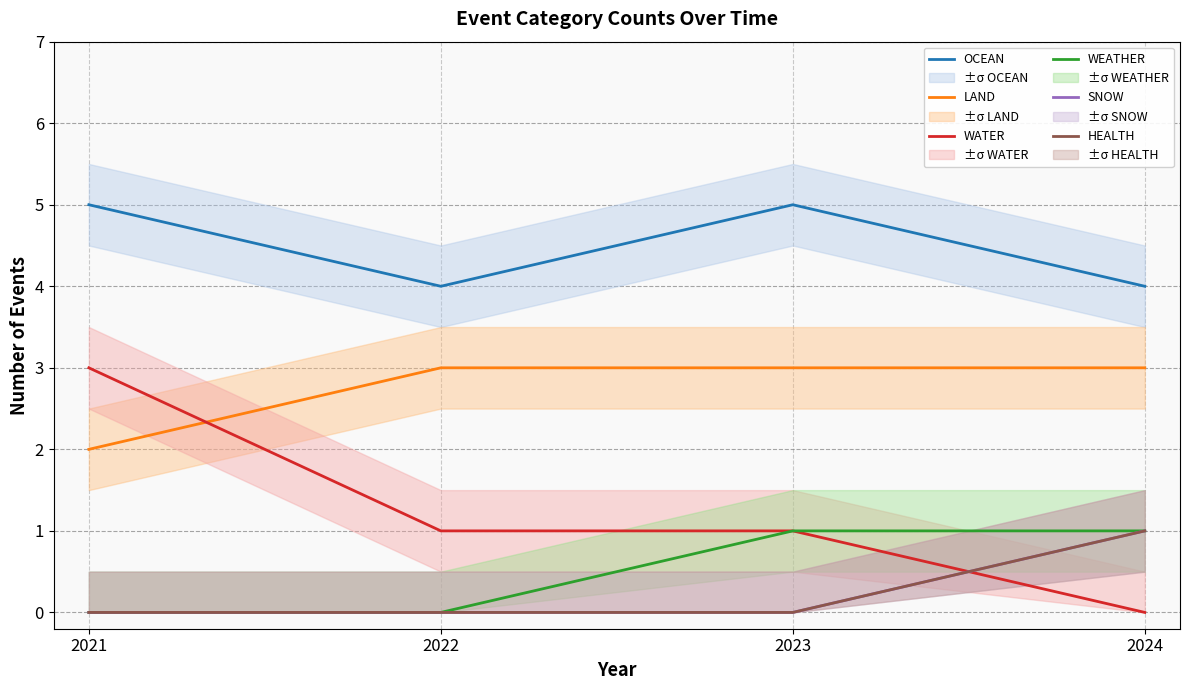

At how many categories does at least one series exceed 4?

2